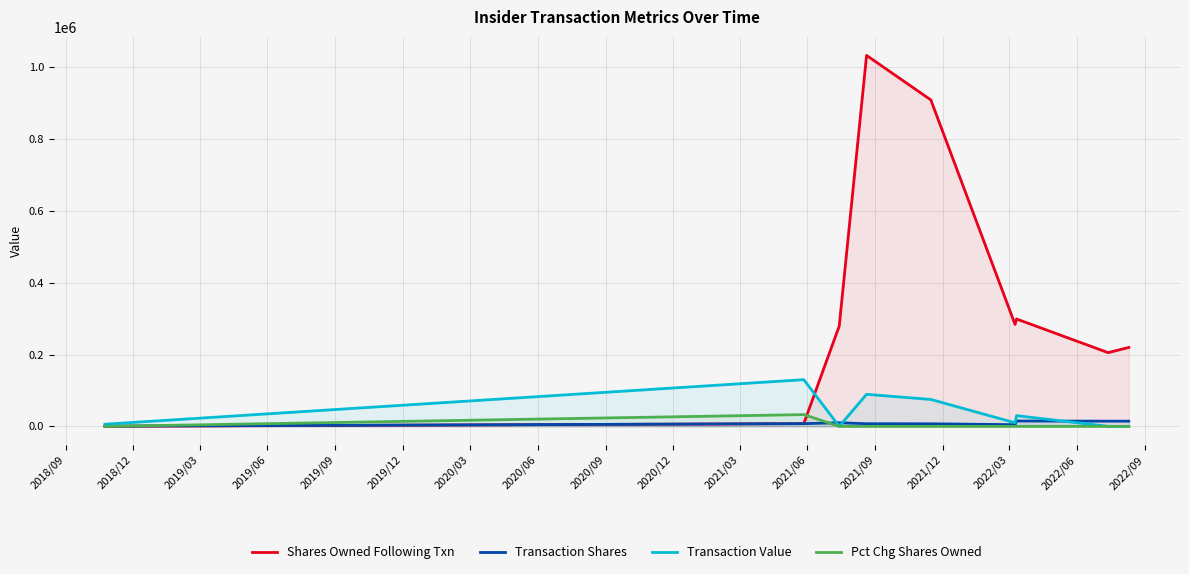

How many lines are shown in the chart?

4